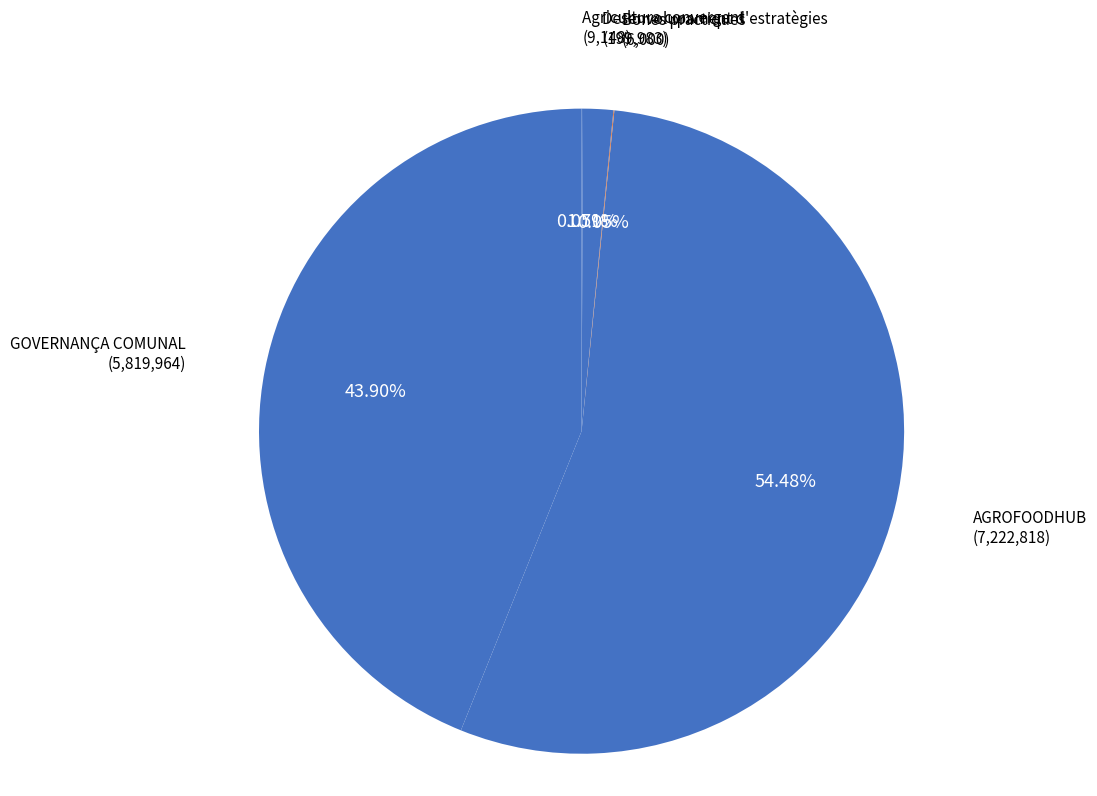

Which slice is the largest?

AGROFOODHUB